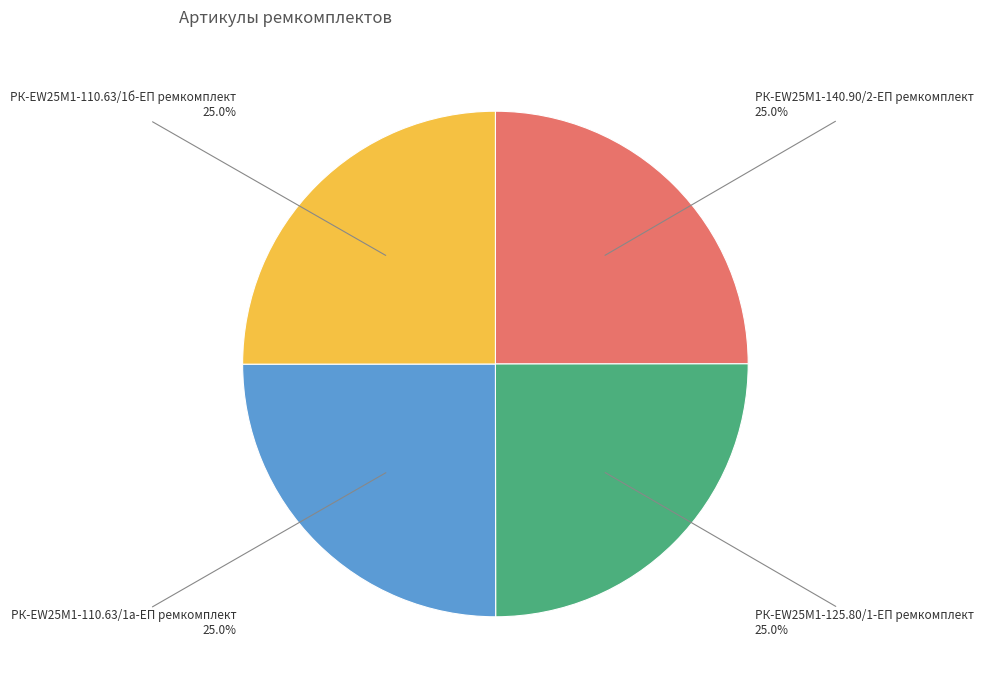

Is there any slice that represents more than half of the pie?

No